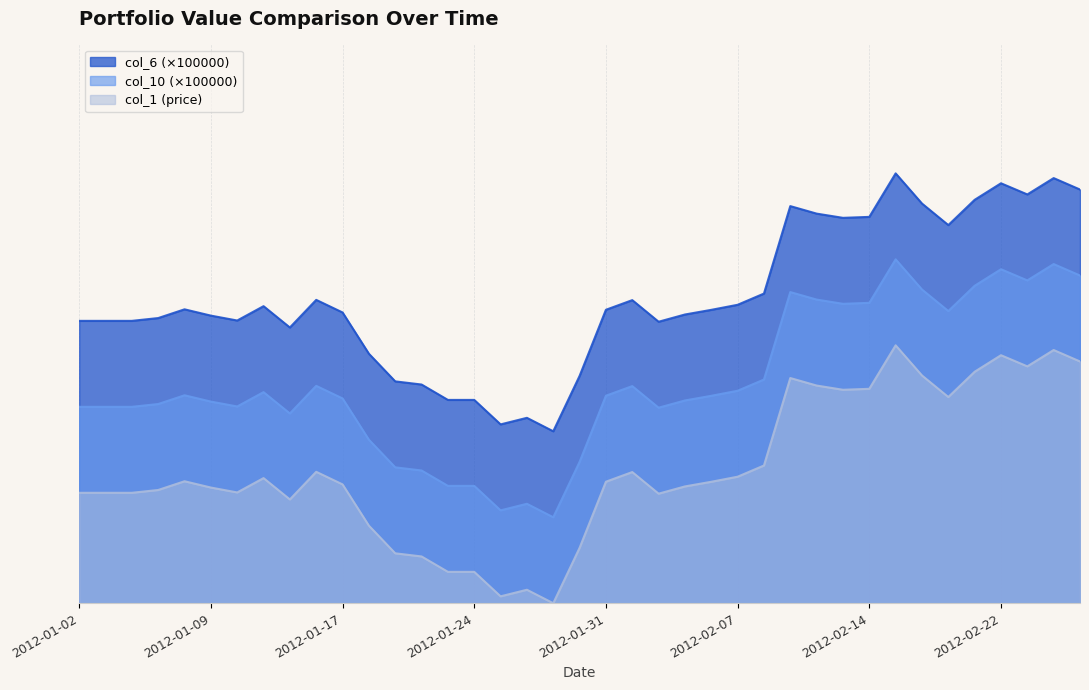

What is the minimum value for col_6_100000?

40.0